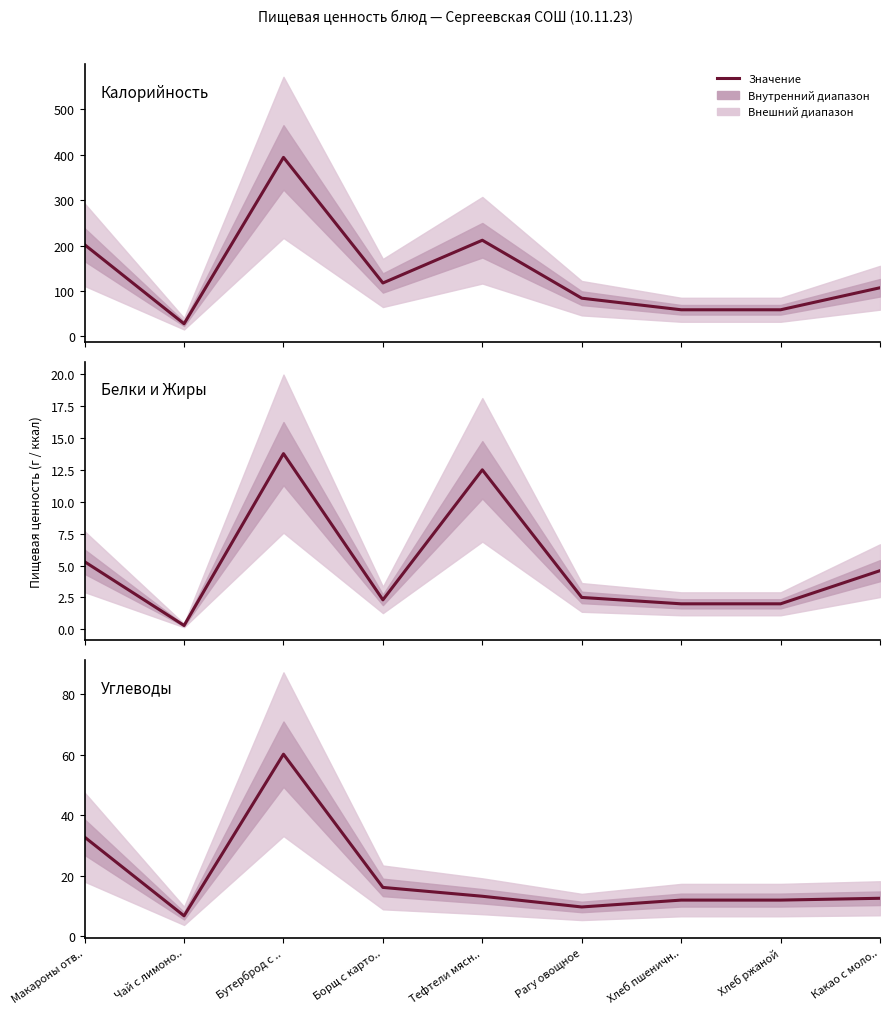

Does the chart have visible grid lines?

No